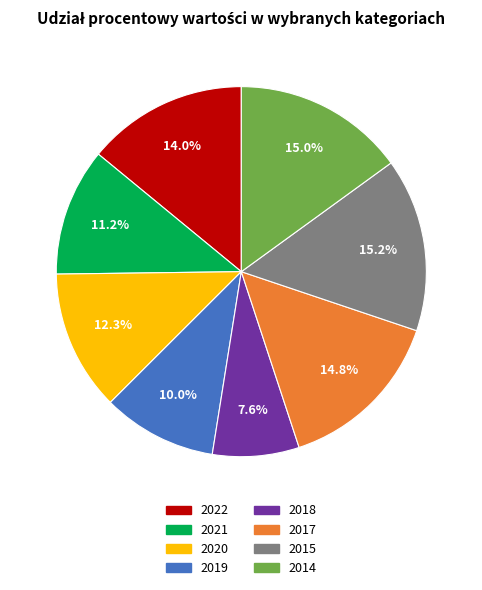

Is there a majority slice in this chart?

No